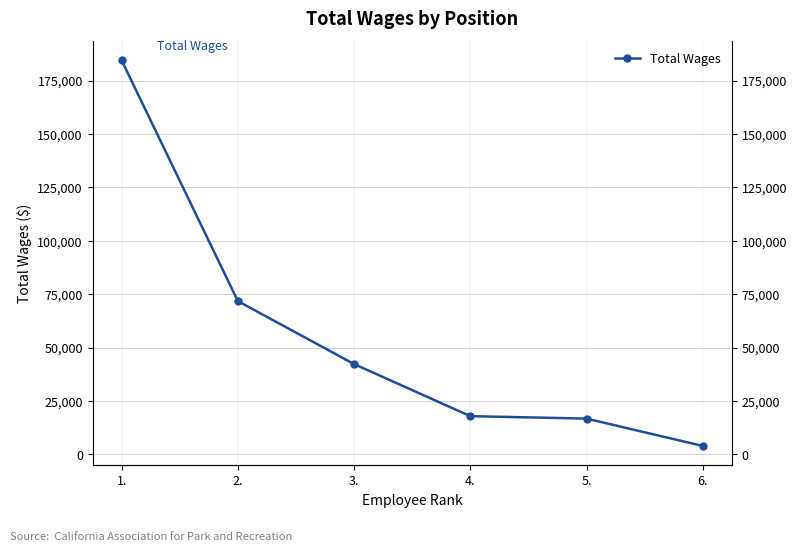

Read the value at 4., to the nearest 50.

17900